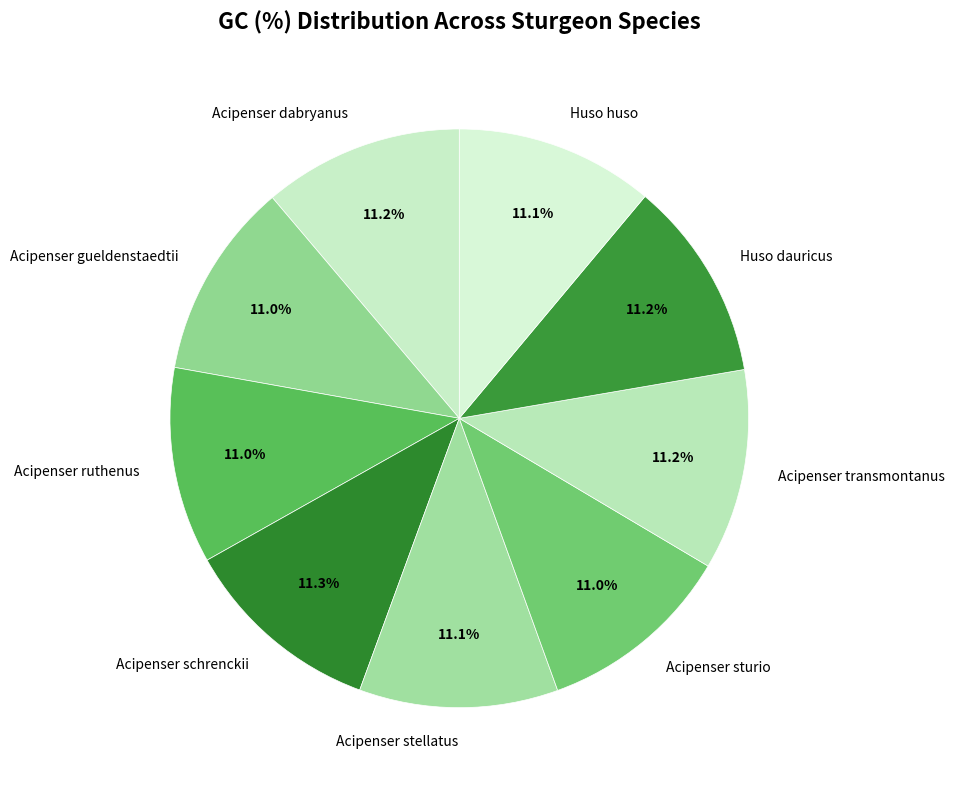

What is the ratio of the value at Acipenser ruthenus to the value at Acipenser gueldenstaedtii?

1.0